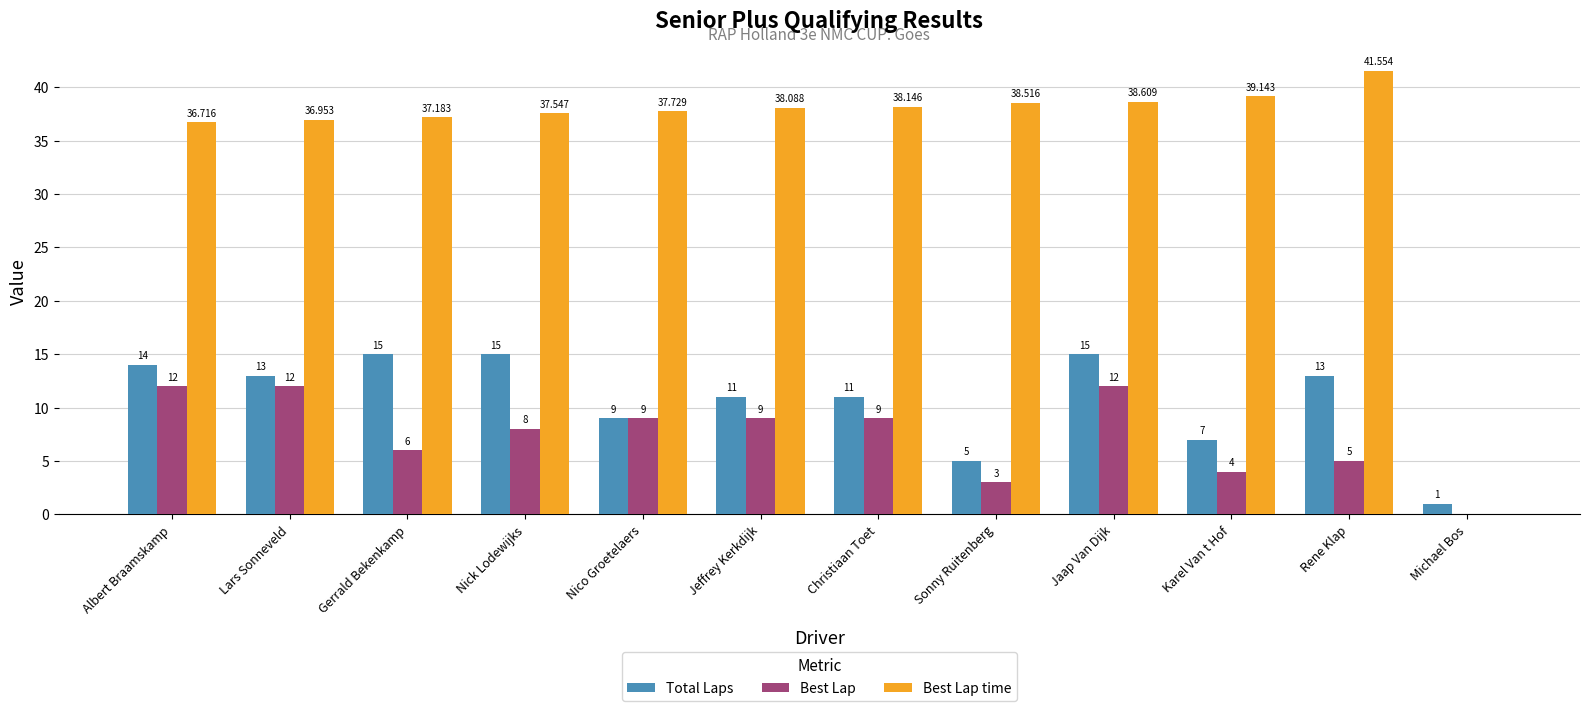

Where is Best Lap nearest to the value 6?

Gerrald Bekenkamp